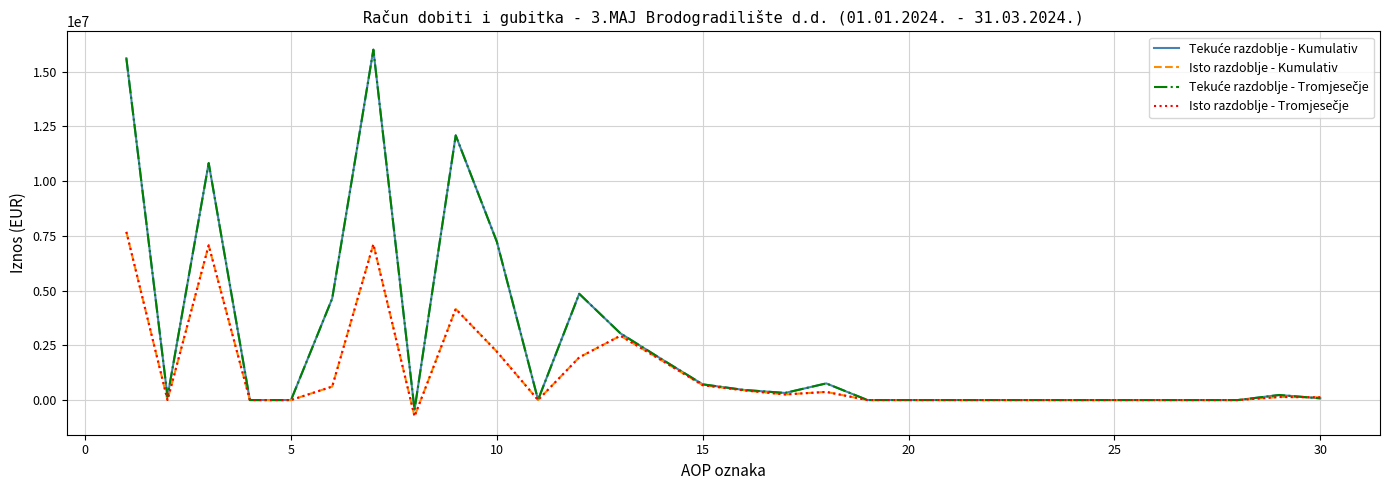

What is the minimum value shown in the chart?

-745869